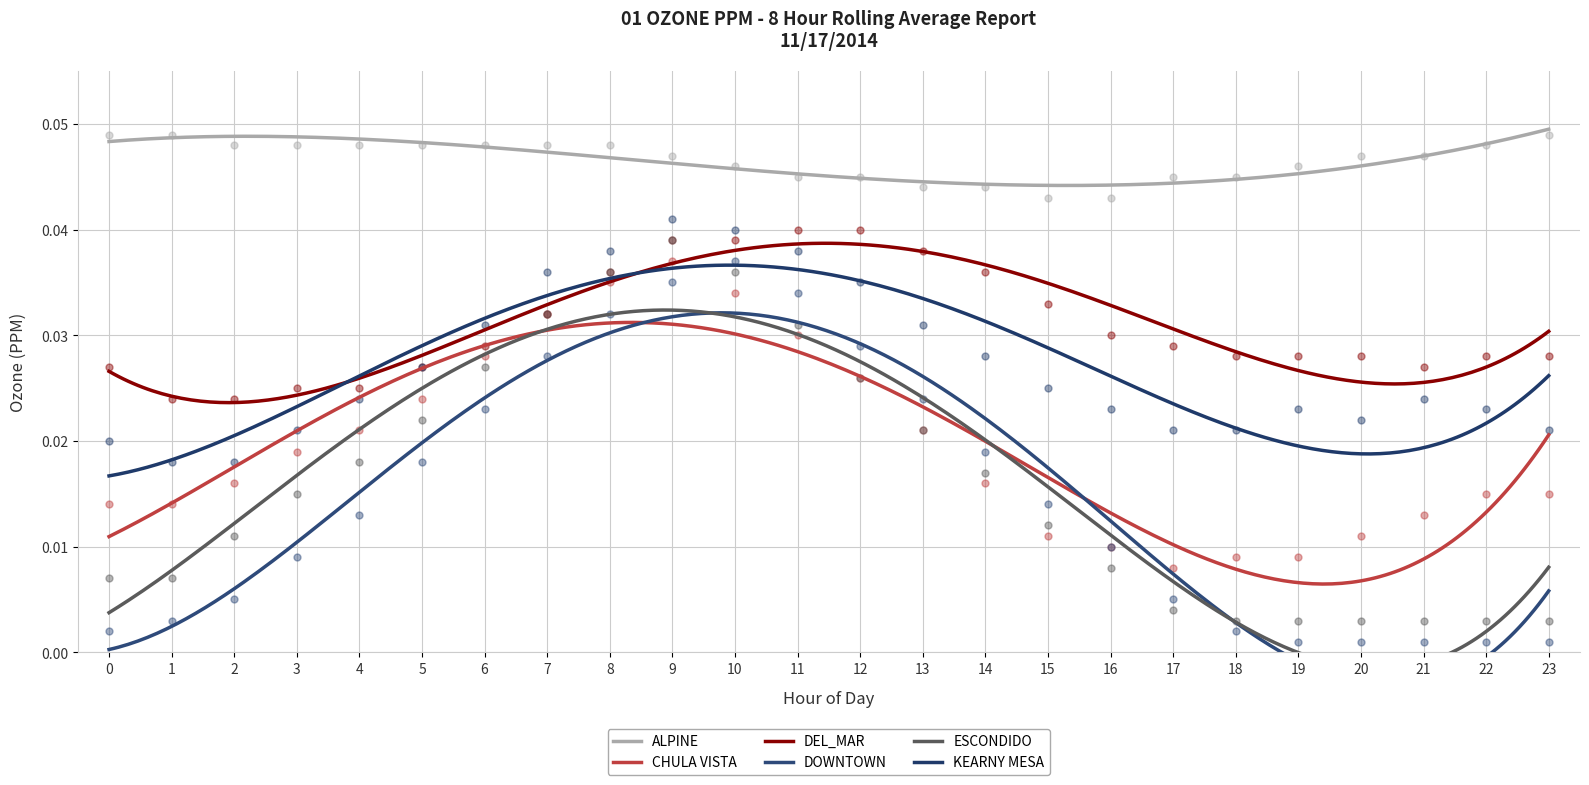

What are all the series names shown in the legend?

ALPINE, CHULA VISTA, DEL_MAR, DOWNTOWN, ESCONDIDO, KEARNY MESA